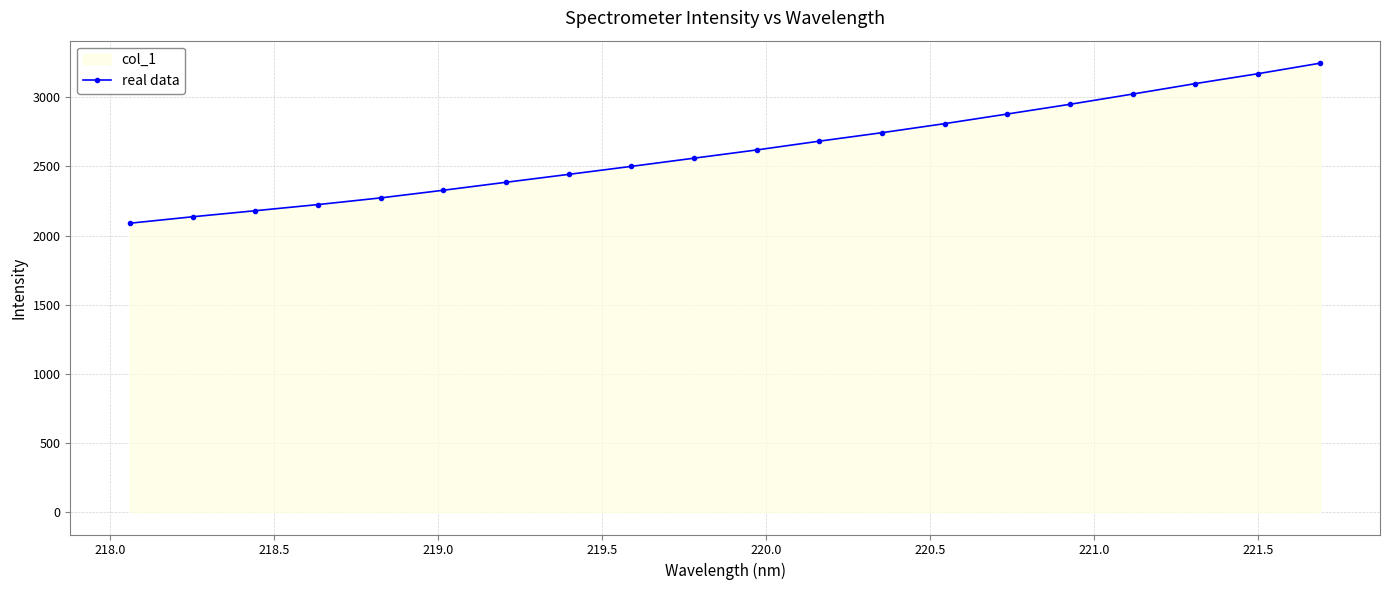

How many series are shown in this chart?

1